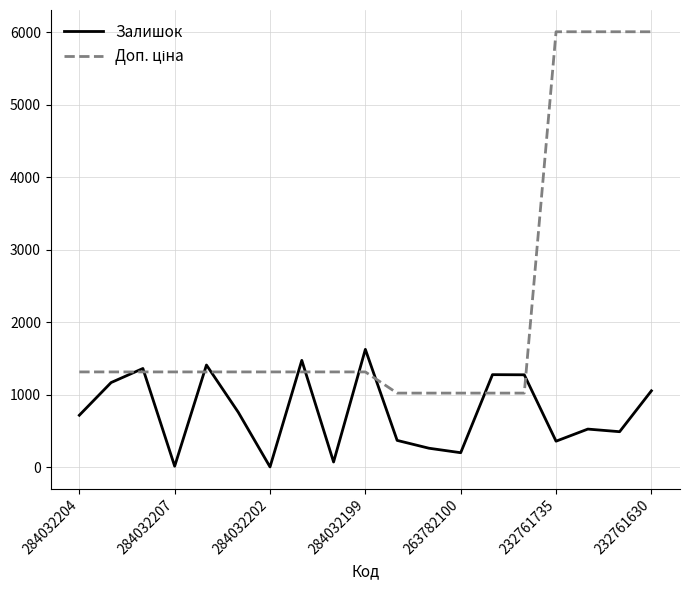

What is the maximum value shown in the chart?

6010.0